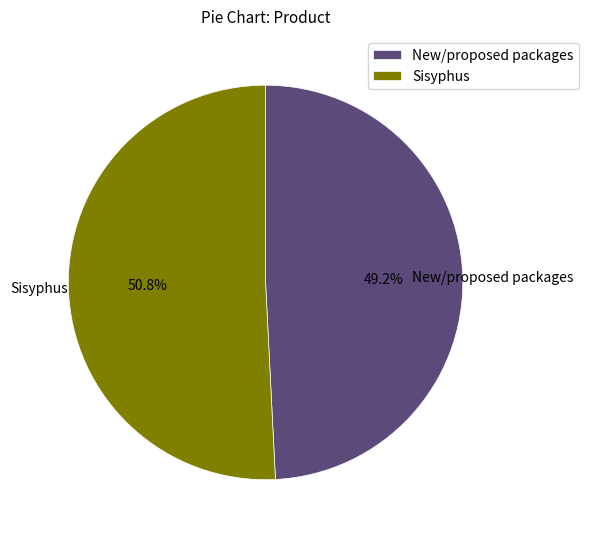

Combined, what portion of the pie is New/proposed packages and Sisyphus?

100.0%